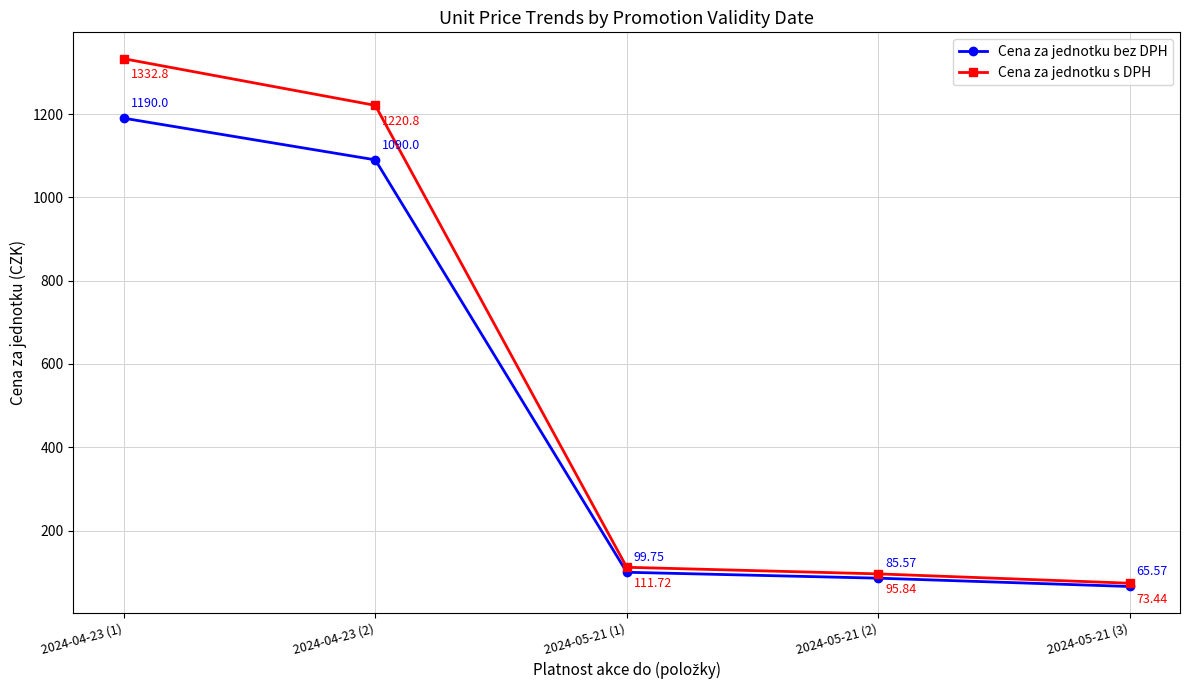

The value of Cena za jednotku bez DPH at 2024-05-21 (1) is 170.6. True or false?

False